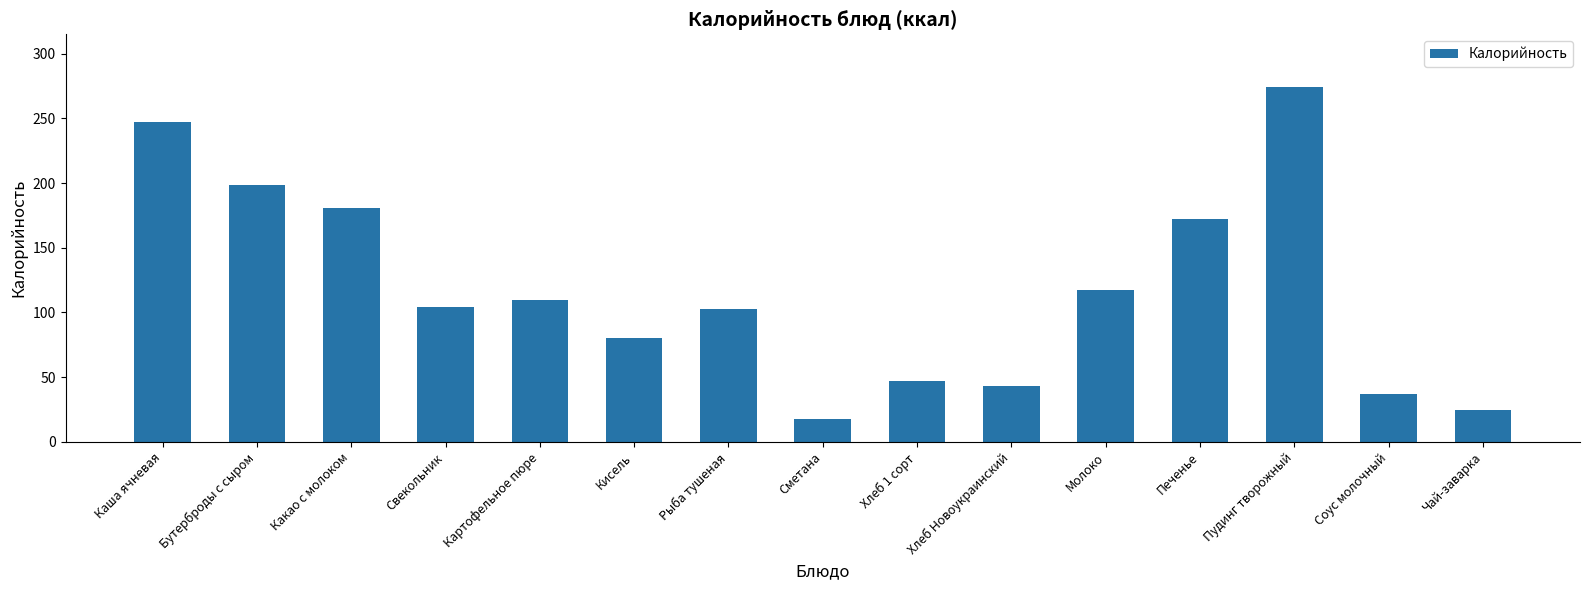

What is the difference between the values at Чай-заварка and Хлеб Новоукраинский?

18.5